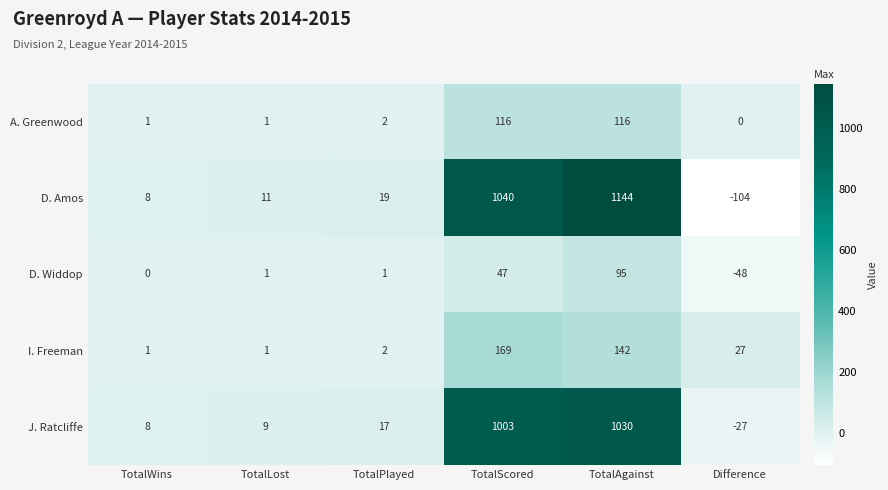

Which category has the highest value across all series?

TotalAgainst